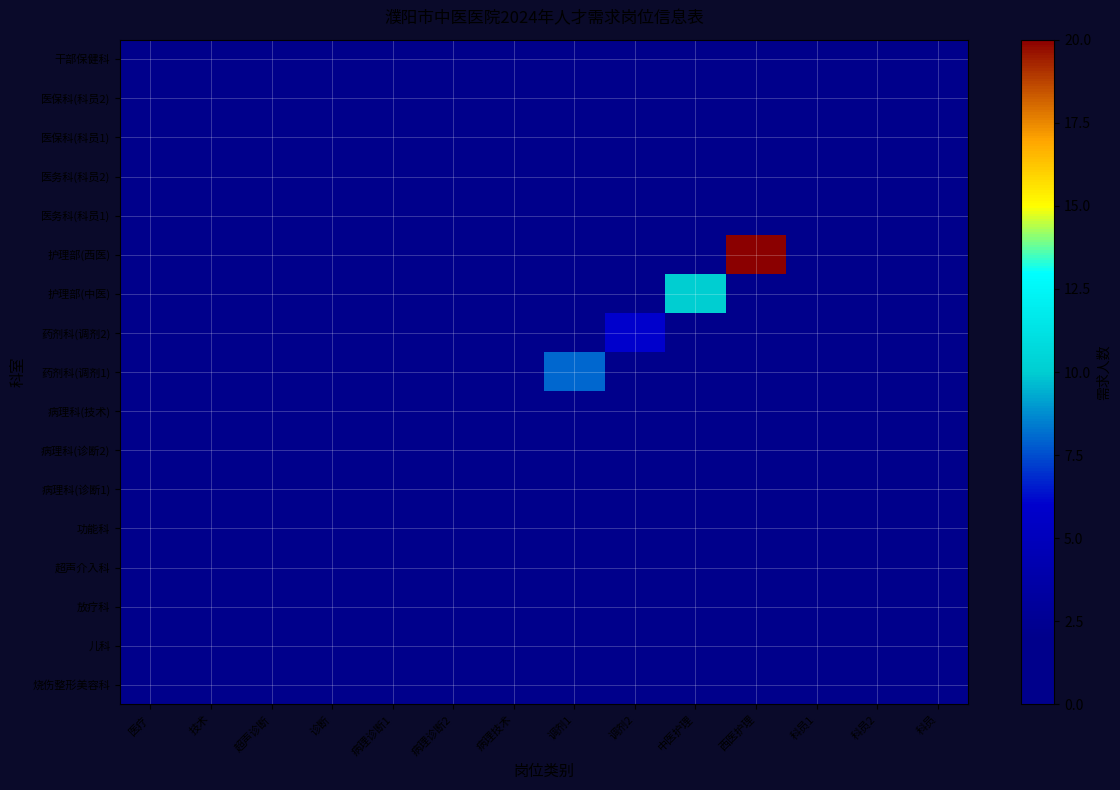

At which category is the sum across all series the highest?

西医护理